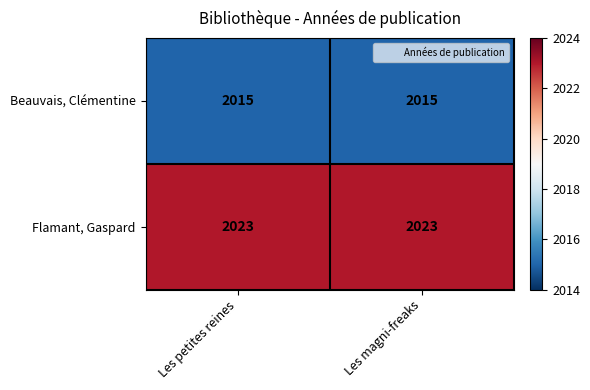

At Les petites reines, list the series in order from largest to smallest.

Flamant, Gaspard, Beauvais, Clémentine